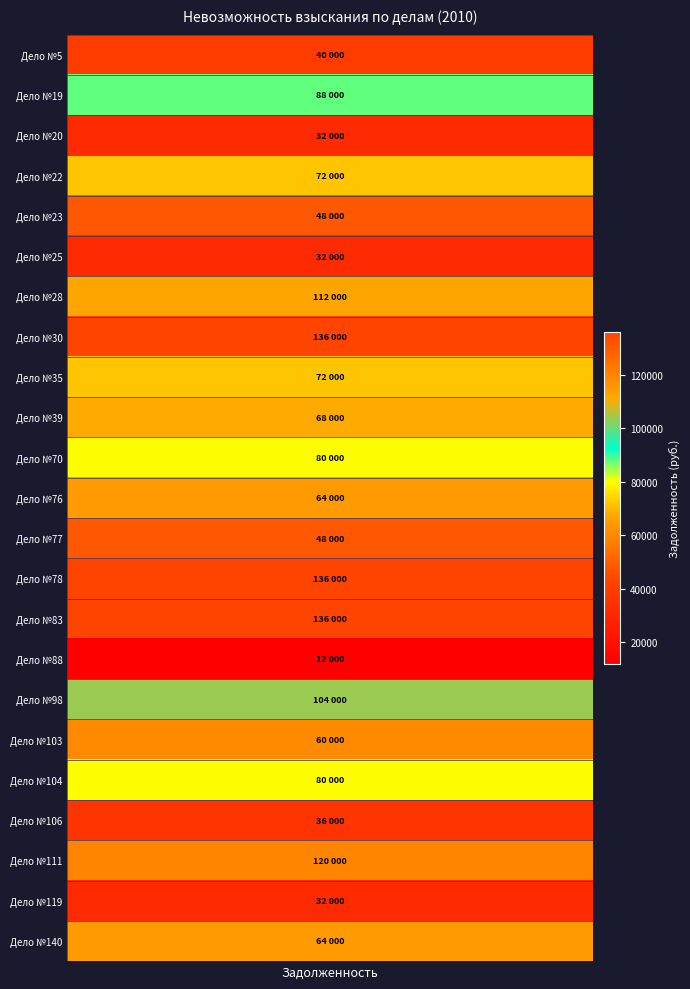

Reading left to right, what are all the values shown in this chart?

40000	88000	32000	72000	48000	32000	112000	136000	72000	68000	80000	64000	48000	136000	136000	12000	104000	60000	80000	36000	120000	32000	64000